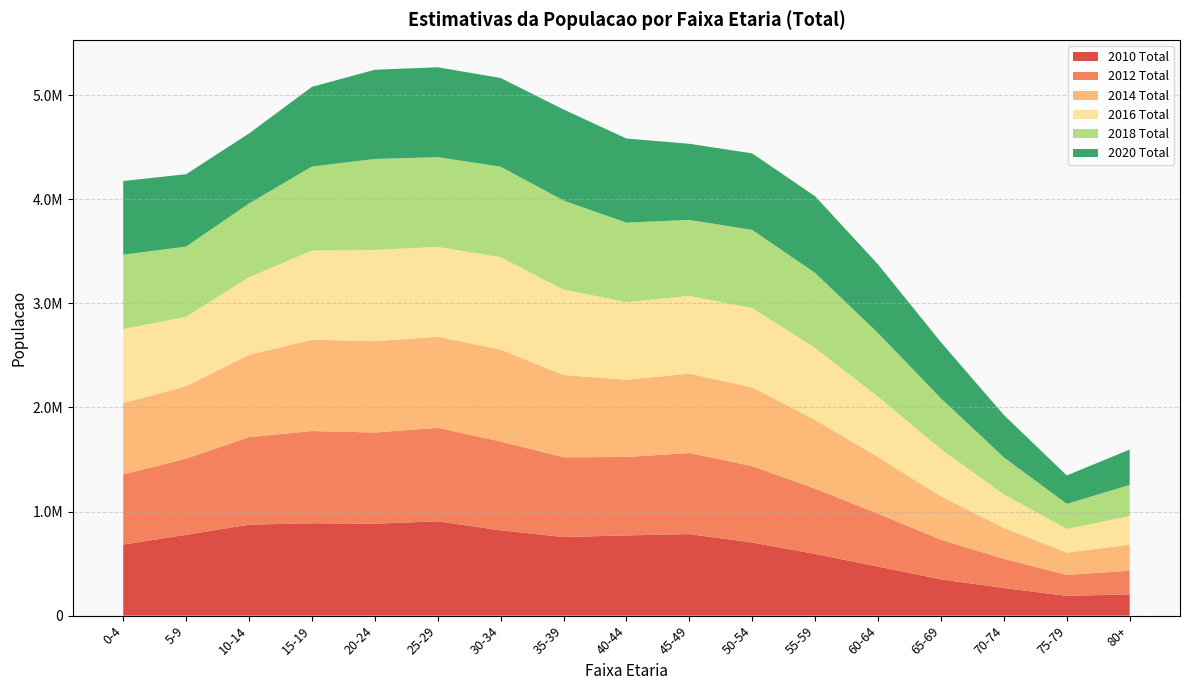

Reading left to right, extract all data points from this chart.

2010 Total: 682720	776999	873692	887837	882939	906352	819460	755415	770872	783312	702846	592586	471409	348326	265666	189673	204691
2012 Total: 673534	730920	841096	885779	876495	897866	852975	766380	753321	778986	733275	627358	508303	379910	279769	201336	227145
2014 Total: 687053	695892	790792	877115	877588	875046	882790	790046	741837	762673	756438	660258	543703	417056	296960	214214	250356
2016 Total: 709530	667723	746552	855998	876758	863295	888342	820451	745653	745871	761945	691621	578828	453482	322528	227352	274018
2018 Total: 714571	674410	707669	808219	873382	862556	869690	855723	764161	730846	751191	720334	612222	488261	355550	241187	299633
2020 Total: 708058	695259	672531	765230	857443	863302	852038	874753	808047	731505	735189	736685	659549	539533	407210	273092	339639